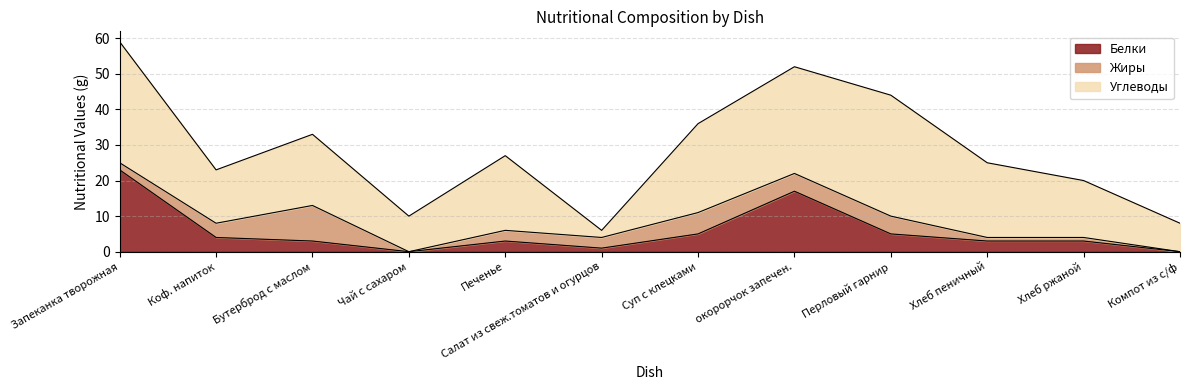

What is the label of the 3rd point from the right?

Хлеб пеничный